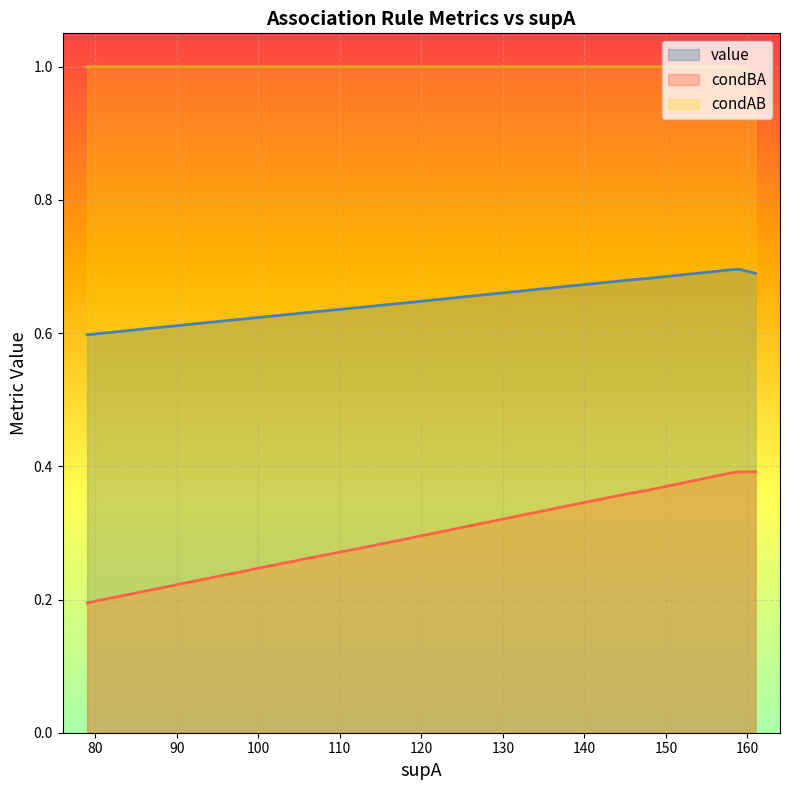

What is the average value of the condBA series?

0.3